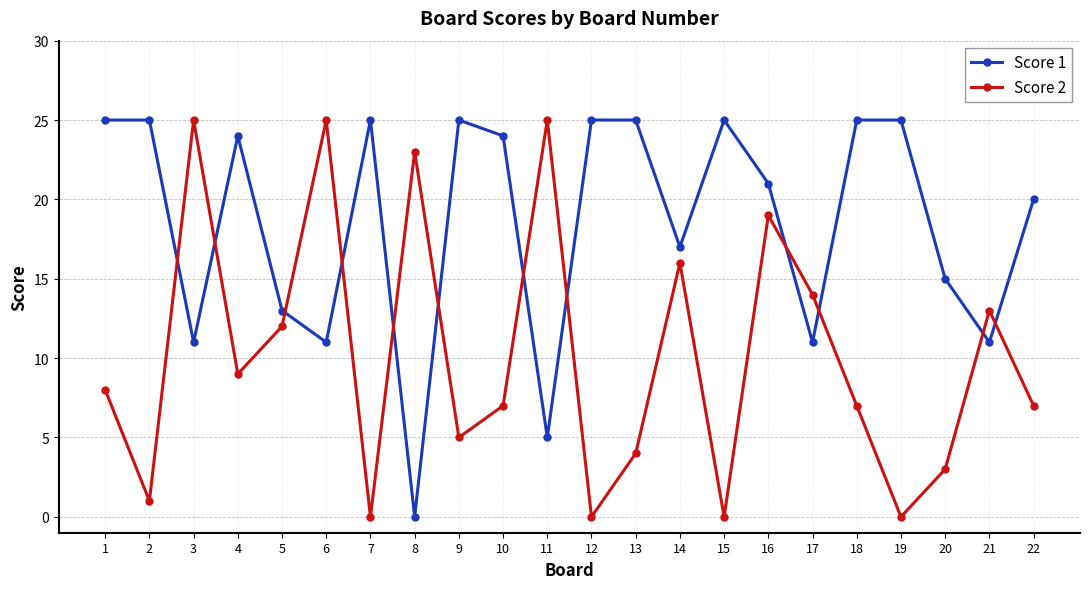

What are all the series names shown in the legend?

Score 1, Score 2